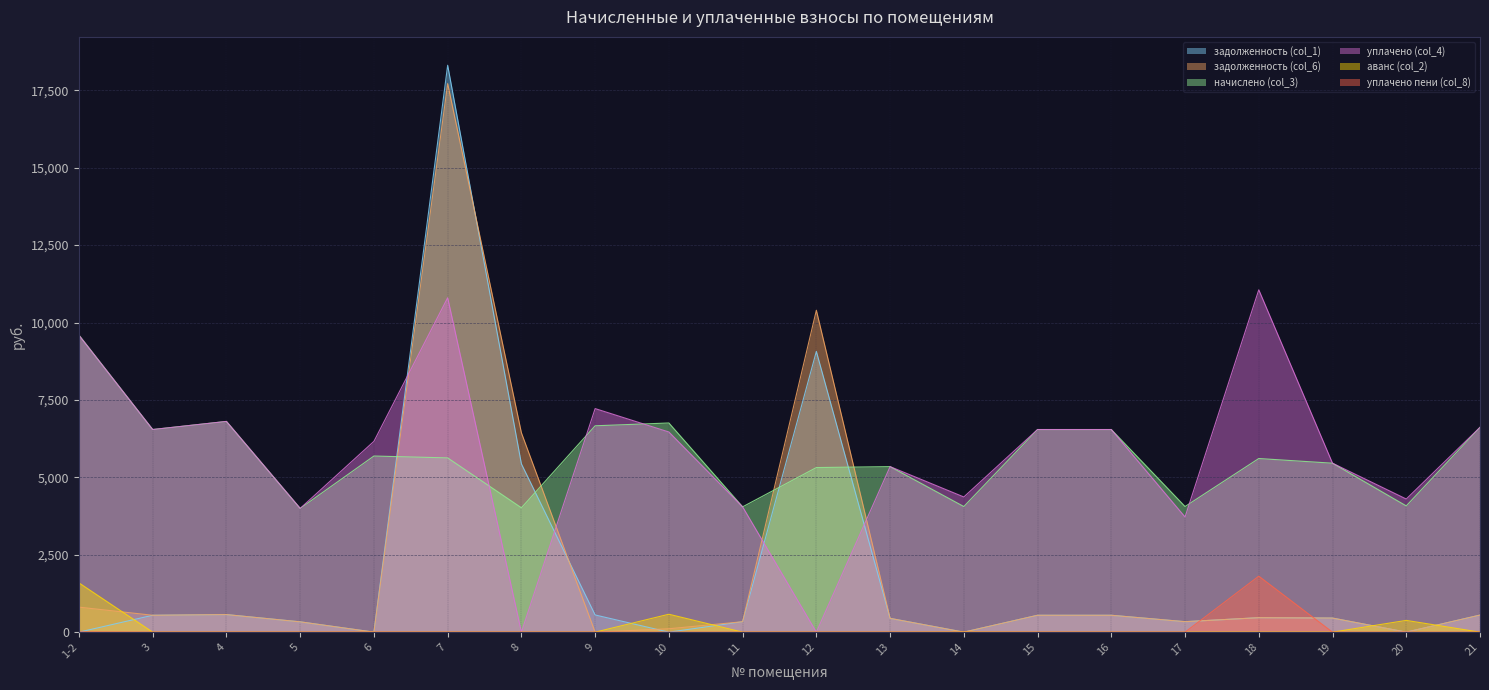

Rank the series at 6 from highest to lowest value.

уплачено (col_4), начислено (col_3), уплачено пени (col_8), задолженность (col_1), задолженность (col_6), аванс (col_2)